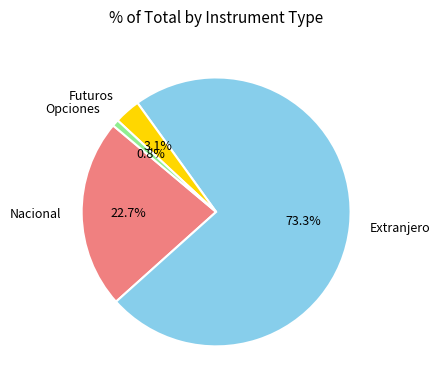

Does any single category account for the majority?

Yes